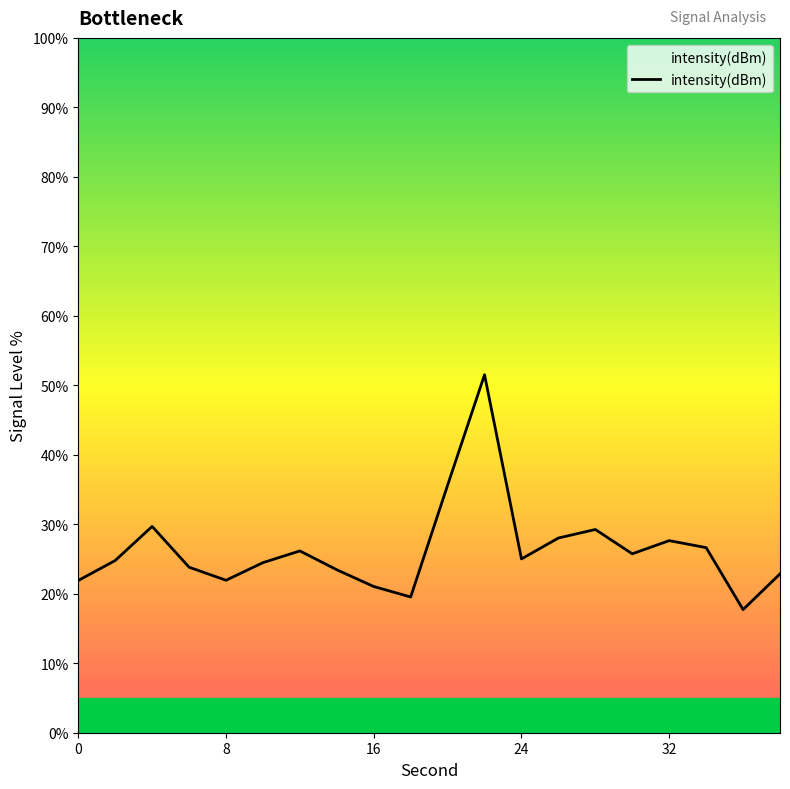

What is the greatest value displayed?

51.5